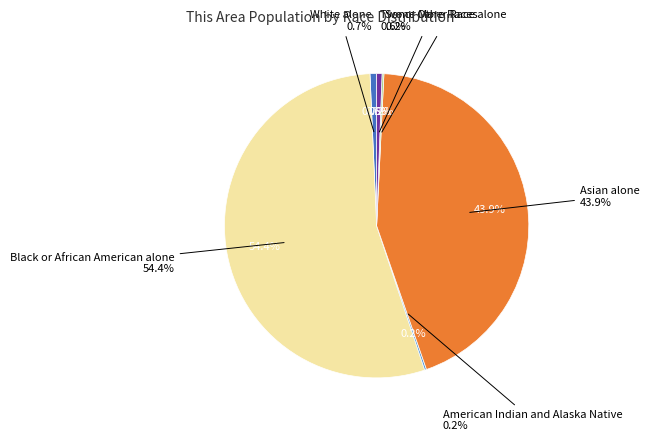

What is the total percentage of American Indian and Alaska Native and Two or More Races?

0.8%